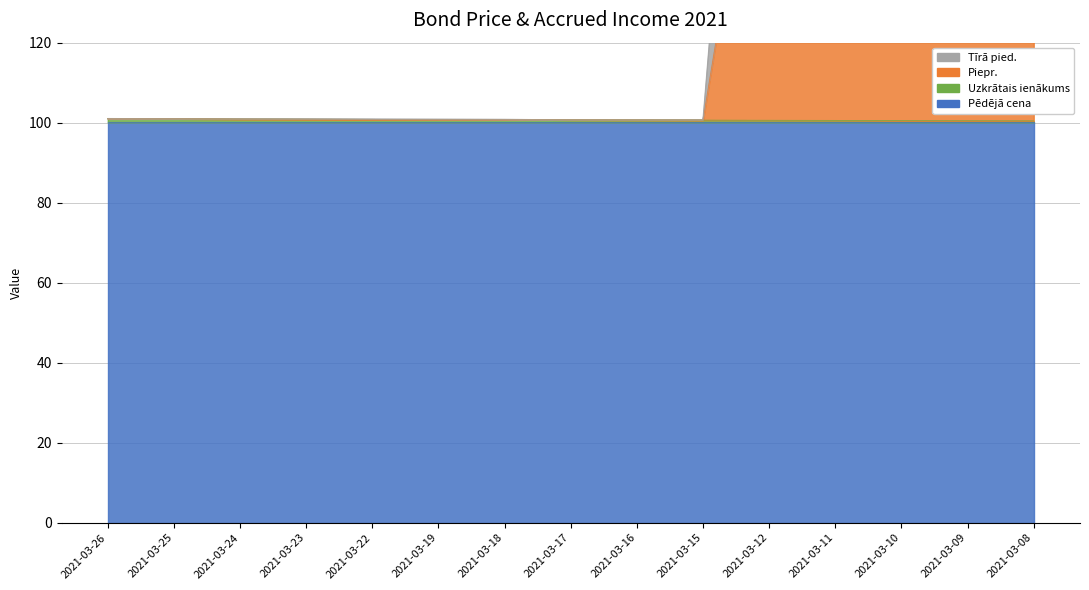

True or false: Tīrā pied. and Uzkrātais ienākums intersect in this chart.

False